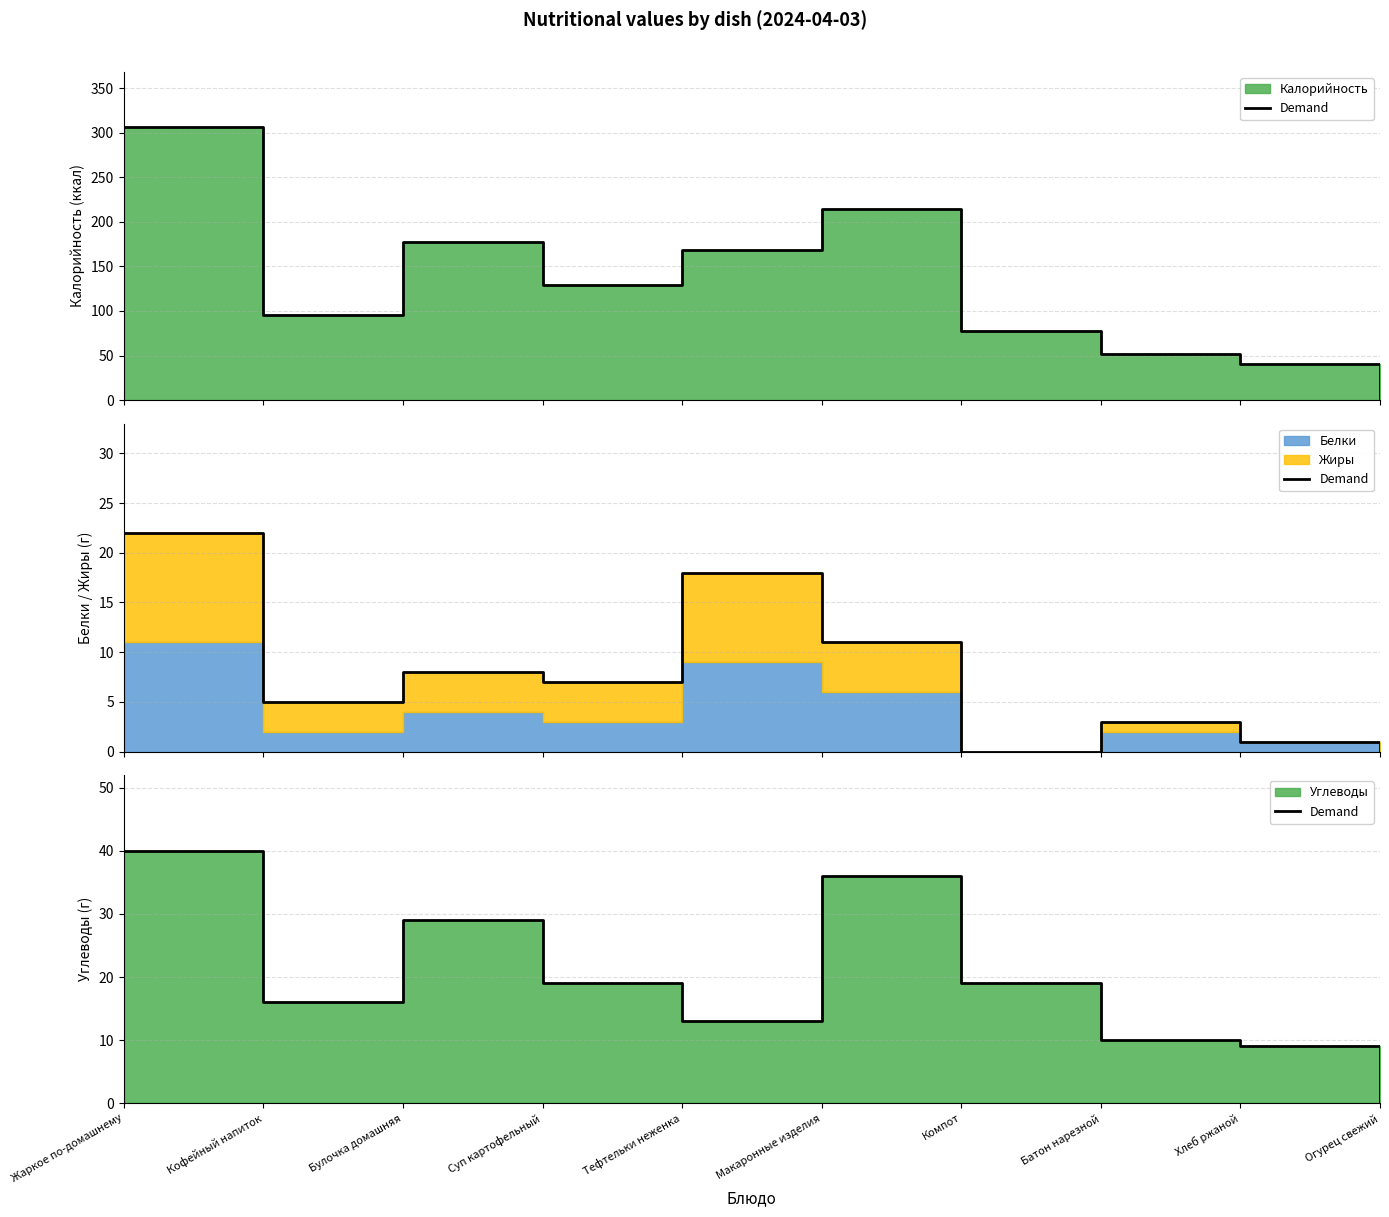

The value at Жаркое по-домашнему is 40. True or false?

True